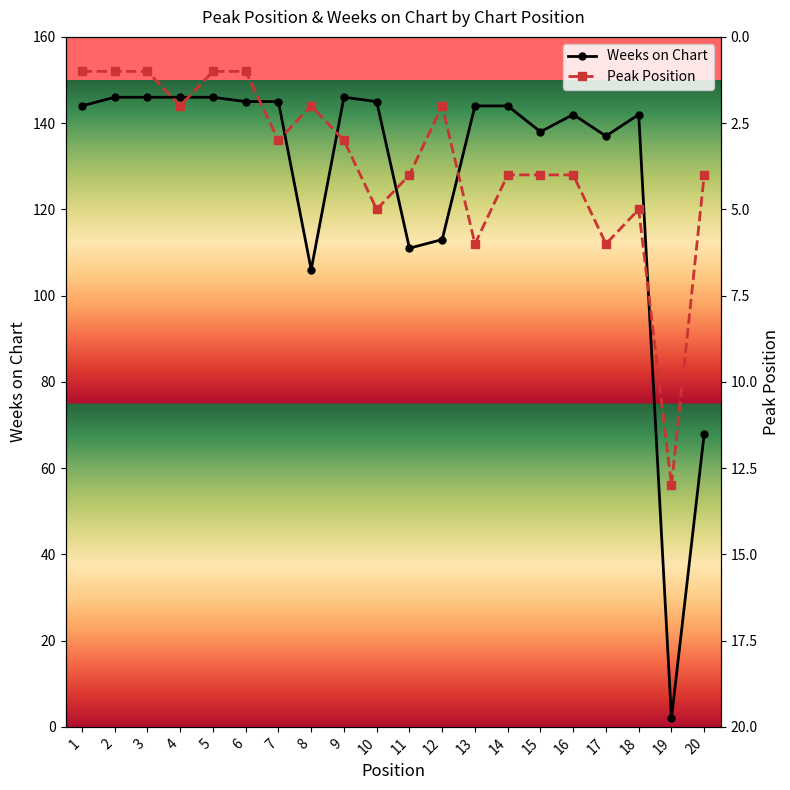

Rank the series by their average value, from highest to lowest.

Weeks on Chart, Peak Position